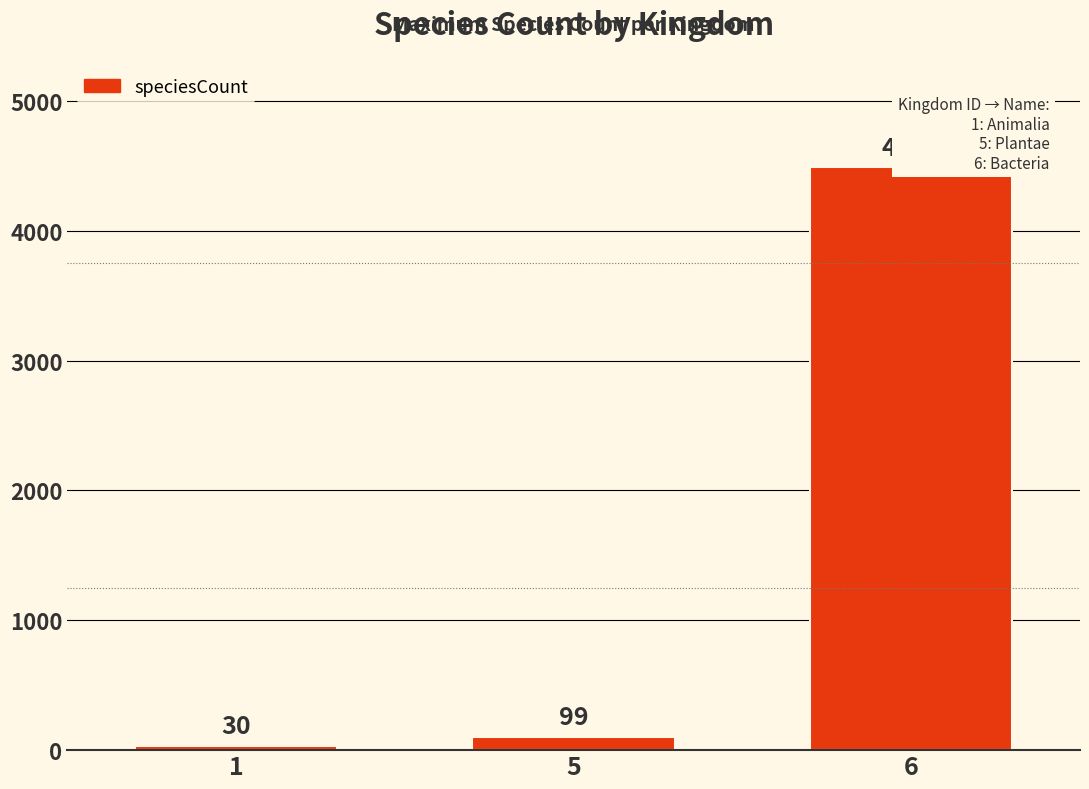

Rank the categories by value from lowest to highest.

1, 5, 6